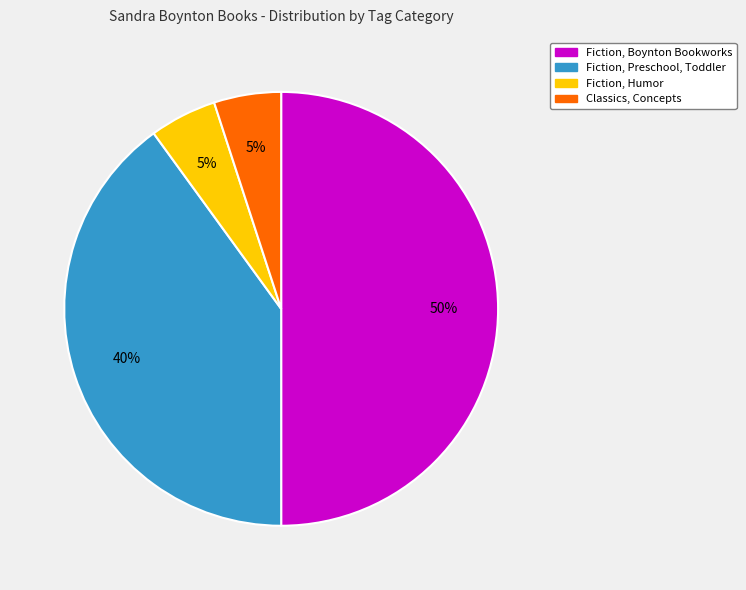

To the nearest percent, what is the difference between the largest and smallest slice percentages?

45%